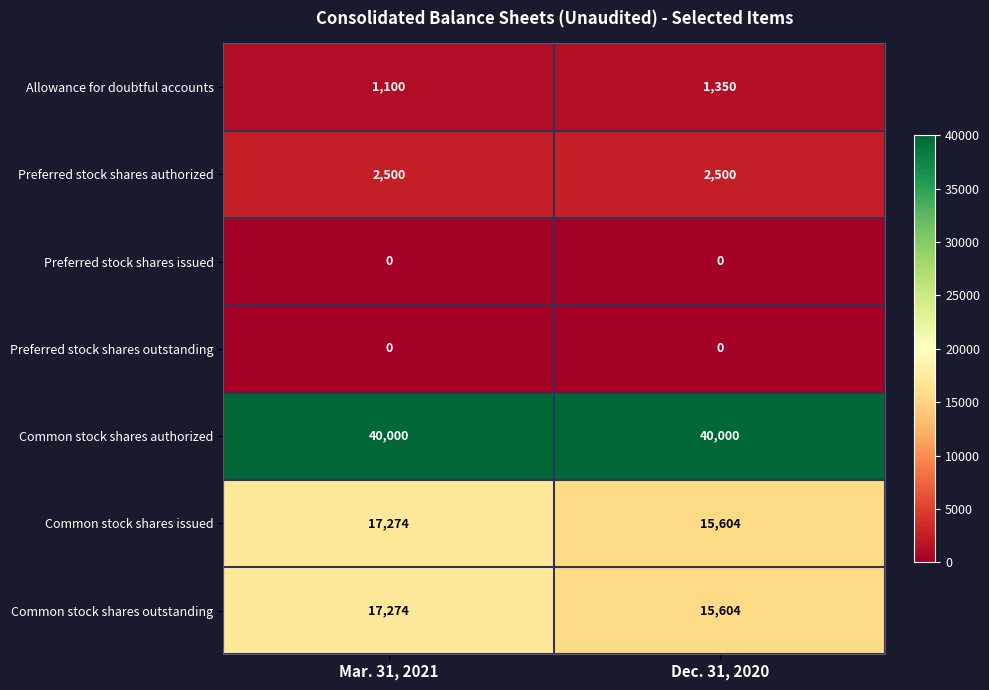

What is the greatest value displayed?

40000